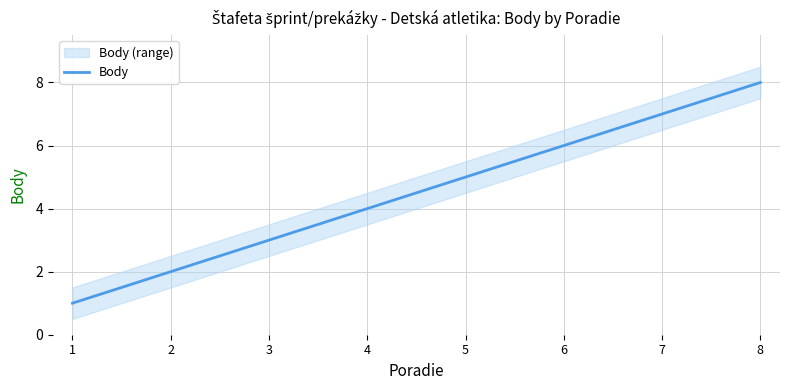

Is it true that the value at 5 is 9?

False